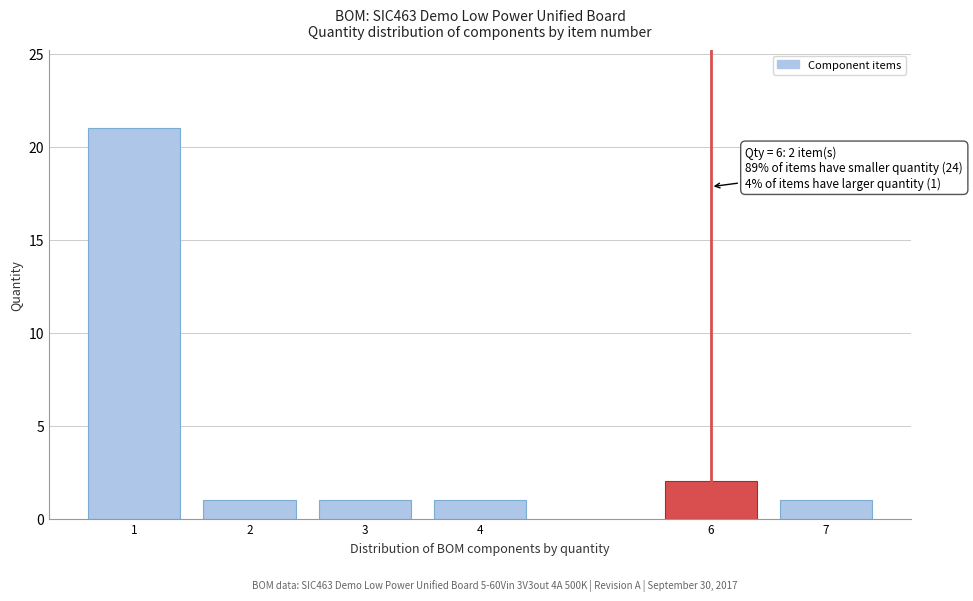

Reading right to left, list all the values displayed in this chart.

1	2	1	1	1	21